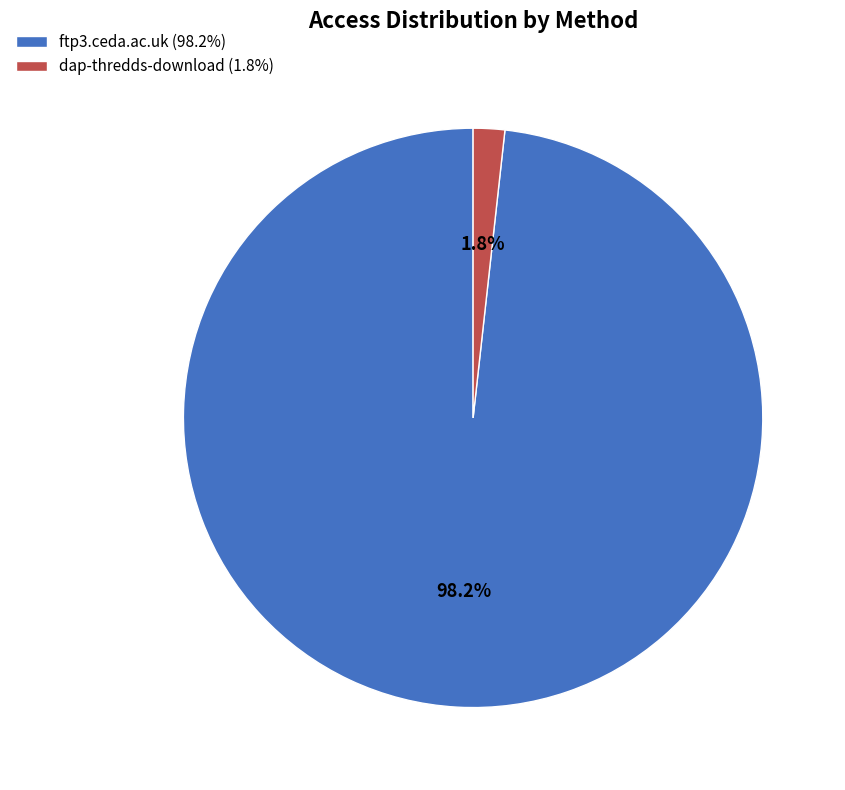

Which slice represents more than half of the pie?

ftp3.ceda.ac.uk